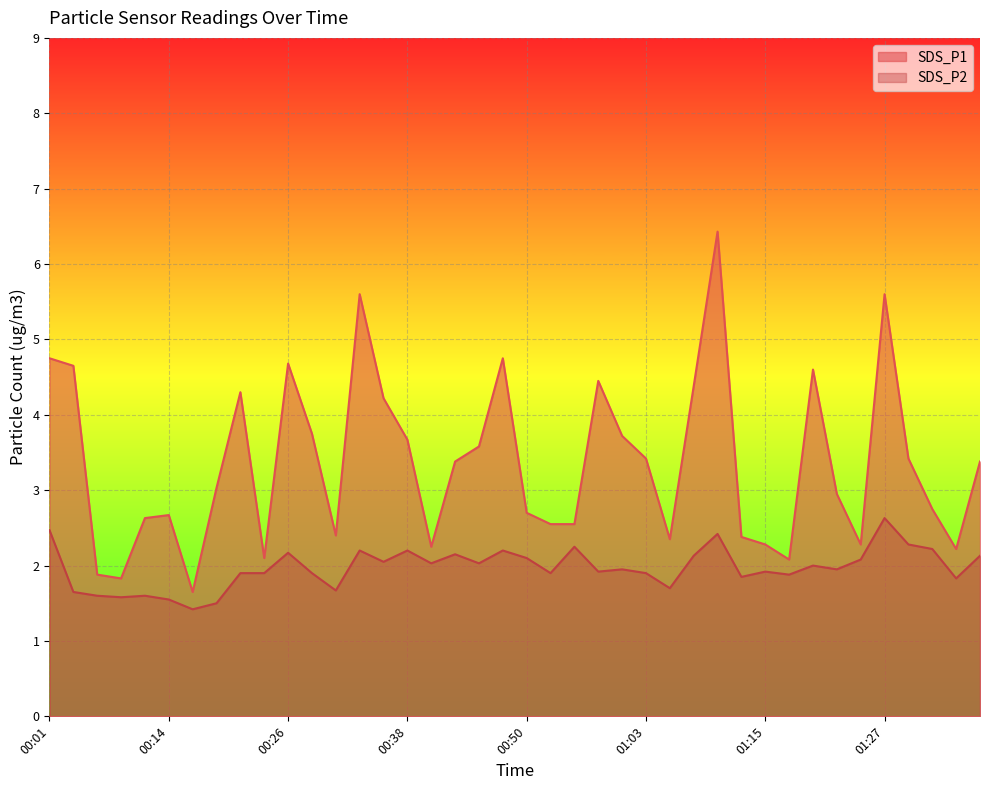

How many lines are shown in the chart?

2